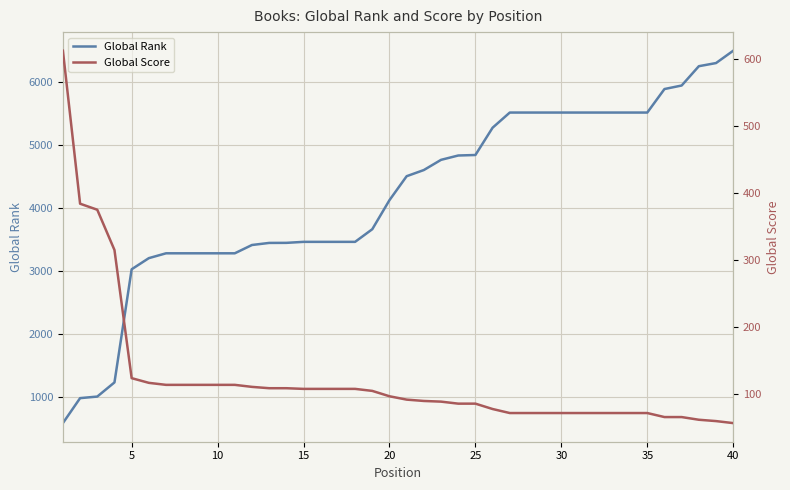

Is the value of Global Score at 39 greater than the value of Global Rank at 25?

No